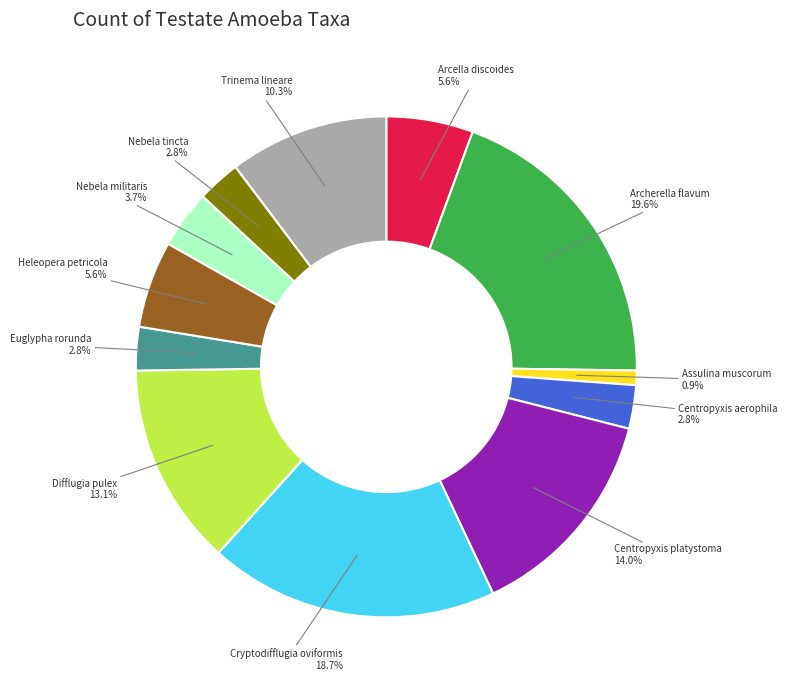

True or false: Arcella discoides accounts for 1% of the total.

False